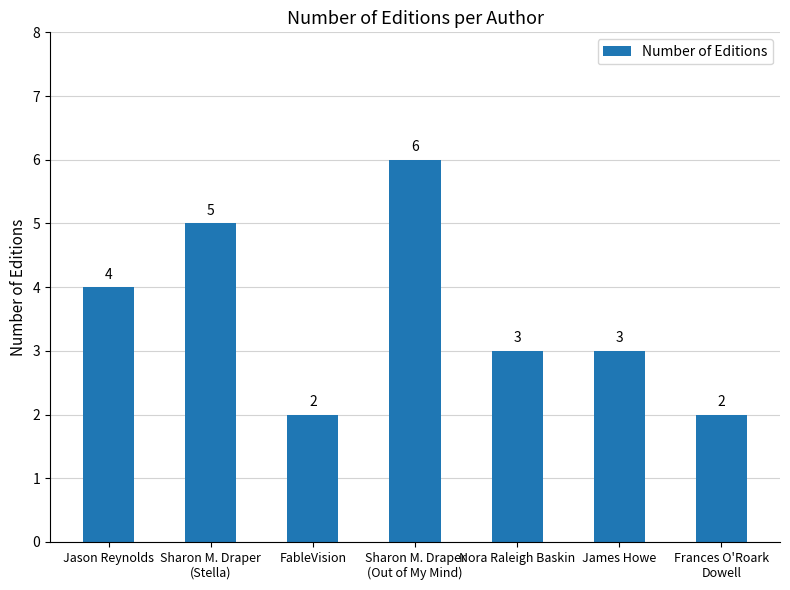

Count the number of categories in the chart.

7